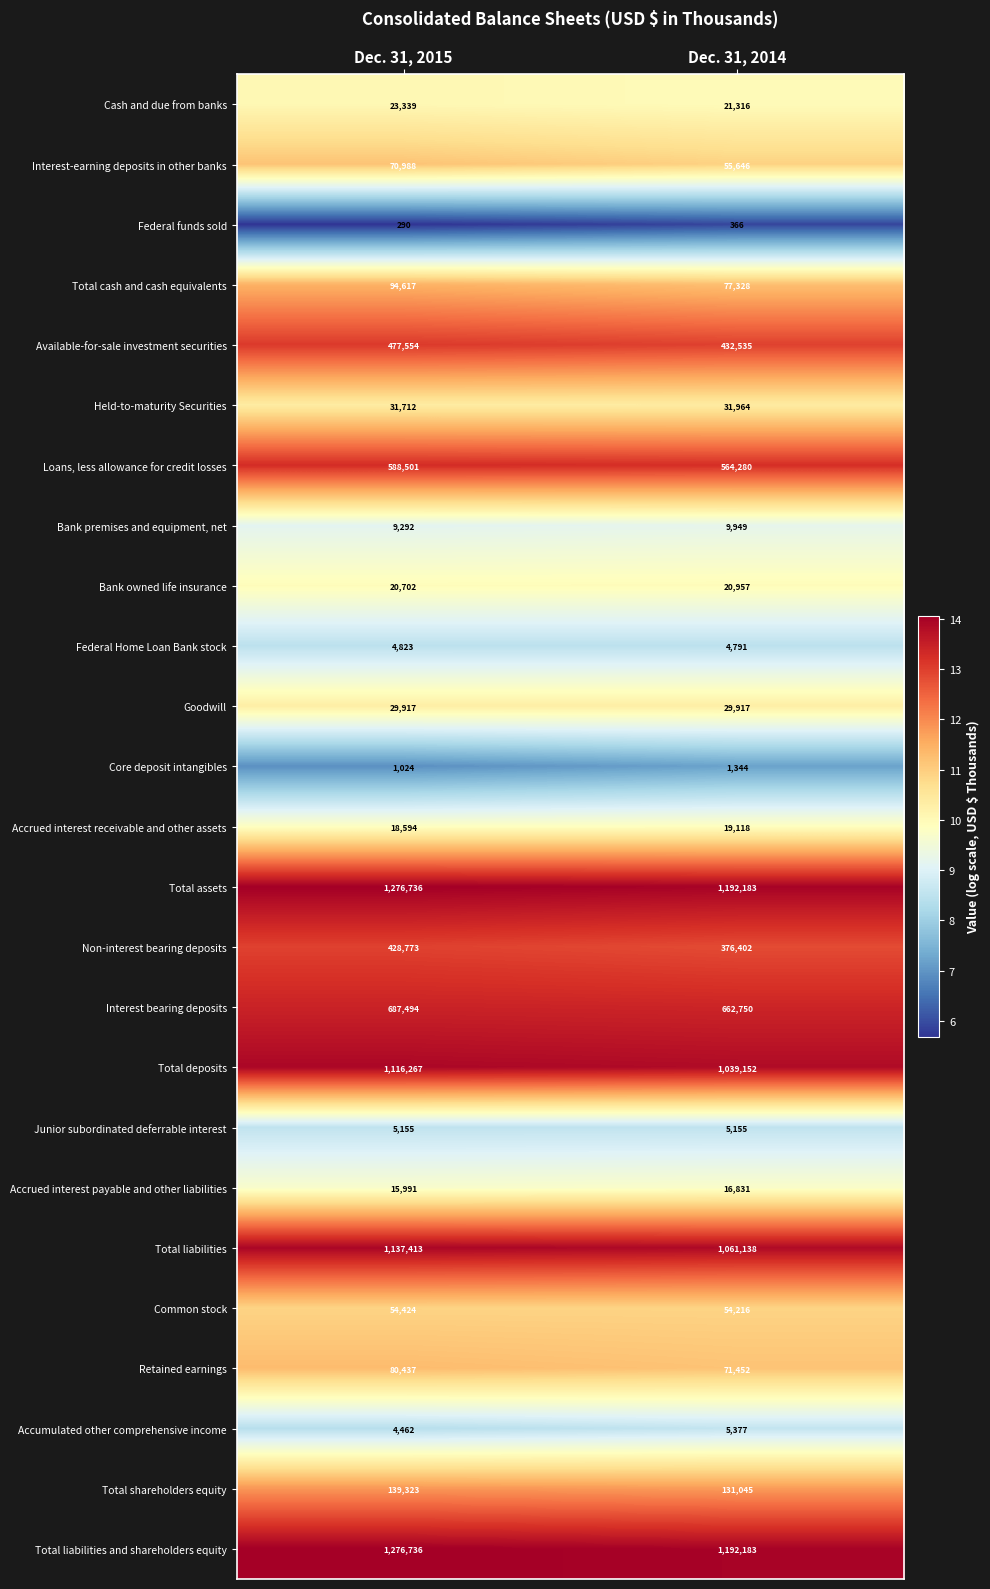

What is the sum of the Bank owned life insurance values at Dec. 31, 2014 and Dec. 31, 2015?

41659